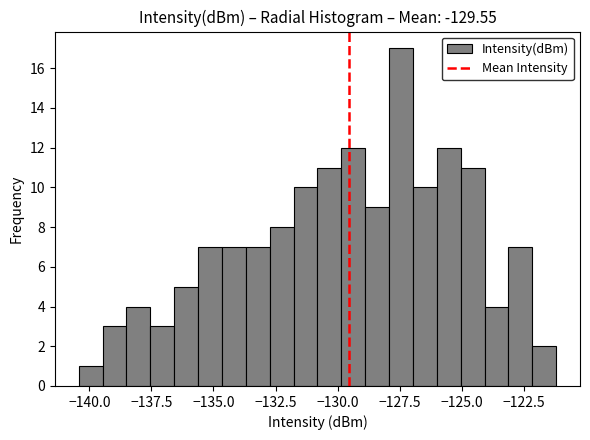

Read against the x-axis, roughly where is the centre of the tallest bar?

-127.5